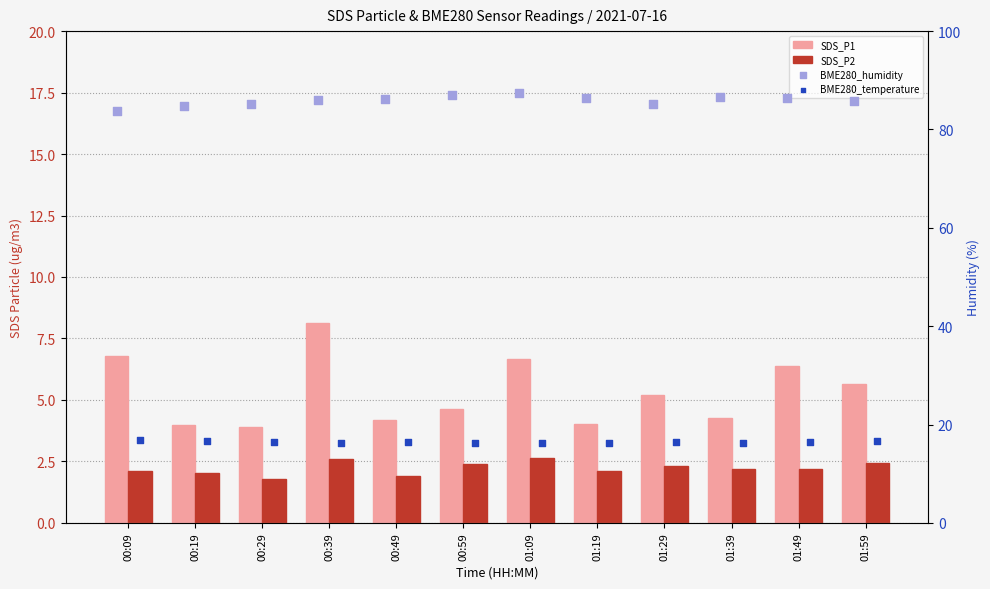

Is the value of SDS_P1 at 01:29 greater than the value of BME280_humidity at 01:09?

No